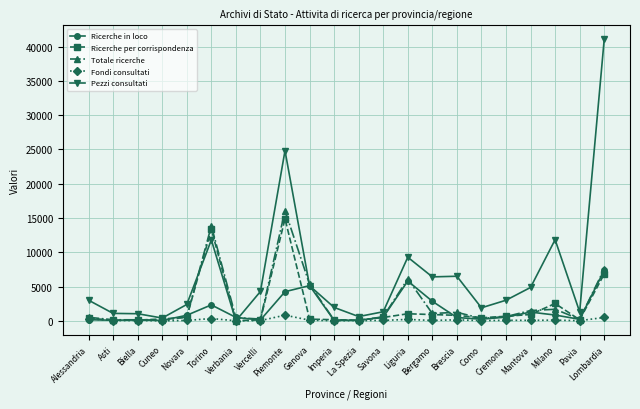

Which category has the highest value across all series?

Lombardia